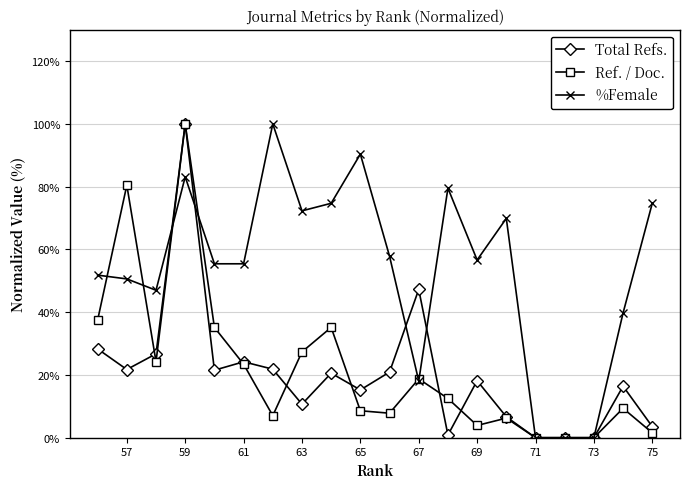

What is the approximate value of Total Refs. at 57?

21.7